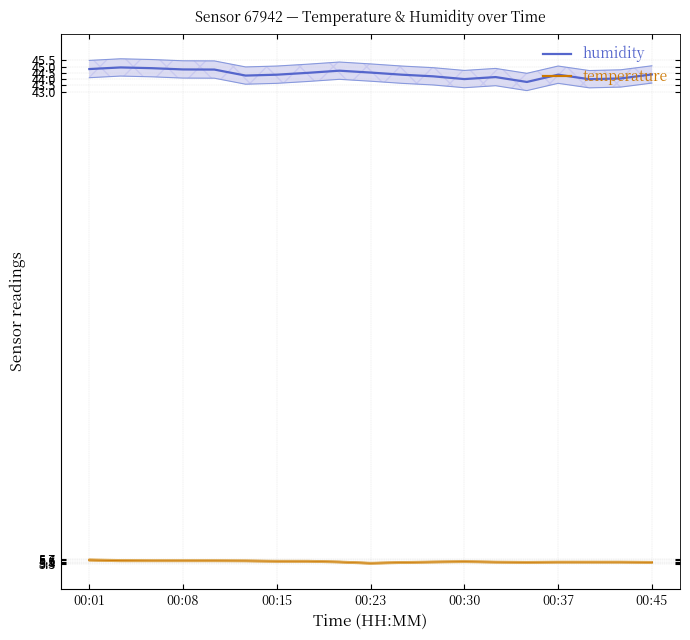

The temperature series shows 9.3 at 00:15. True or false?

False